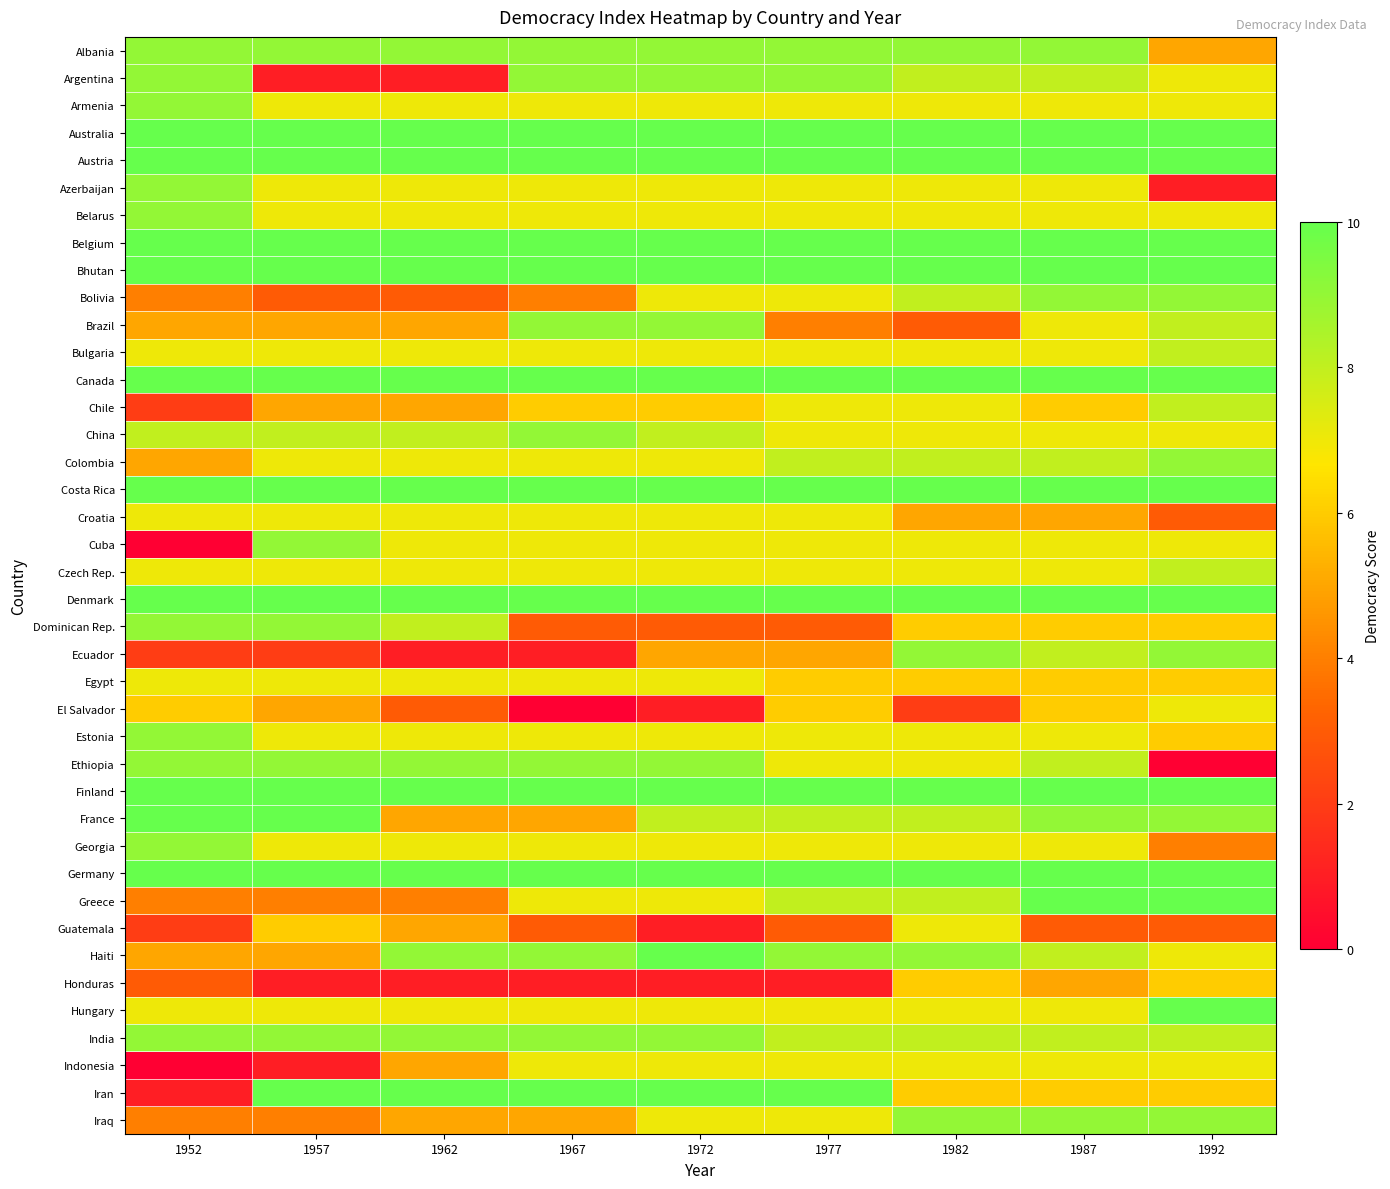

Rank the series at 1952 from highest to lowest value.

Australia, Austria, Belgium, Bhutan, Canada, Costa Rica, Denmark, Finland, France, Germany, Albania, Argentina, Armenia, Azerbaijan, Belarus, Dominican Rep., Estonia, Ethiopia, Georgia, India, China, Bulgaria, Croatia, Czech Rep., Egypt, Hungary, El Salvador, Brazil, Colombia, Haiti, Bolivia, Greece, Iraq, Honduras, Chile, Ecuador, Guatemala, Iran, Cuba, Indonesia